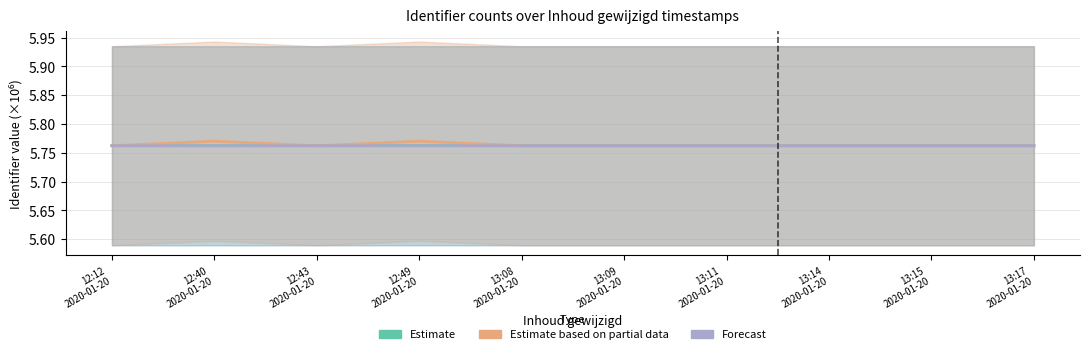

What is the approximate value of Estimate at 13:14
2020-01-20?

5.8